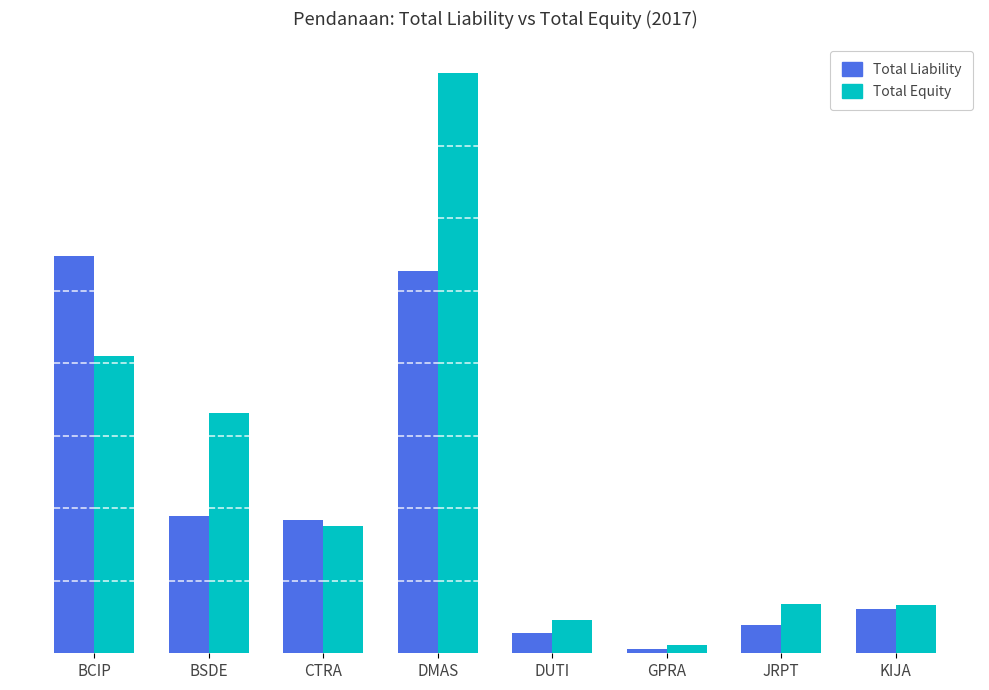

Which series has the largest range (max minus min)?

Total Equity